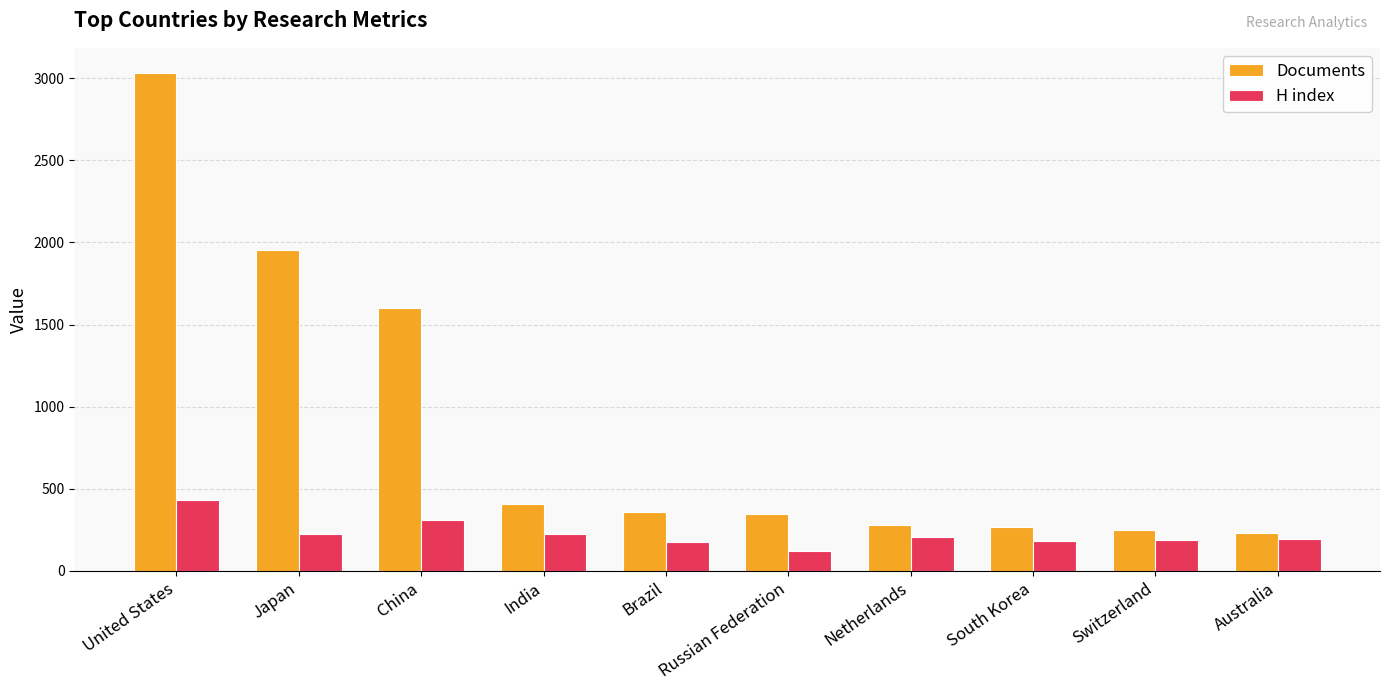

Does the chart contain any negative values?

No